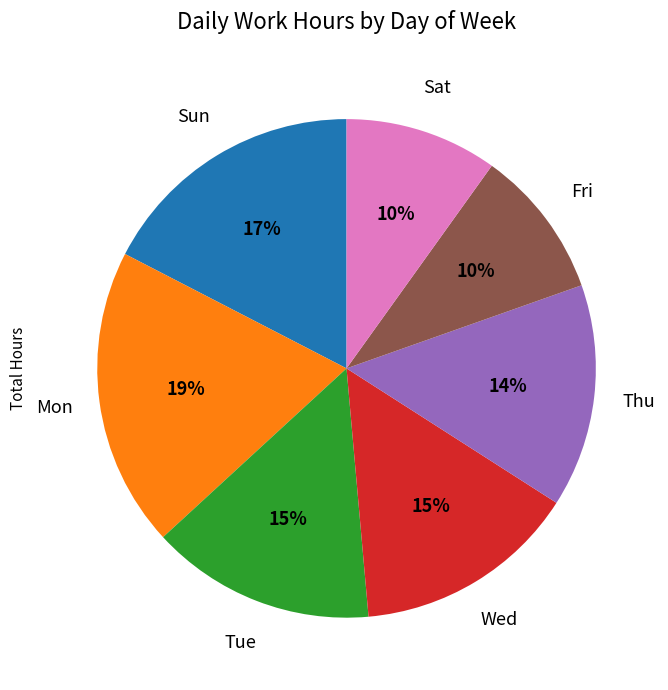

To the nearest percent, what is the average slice percentage?

14%